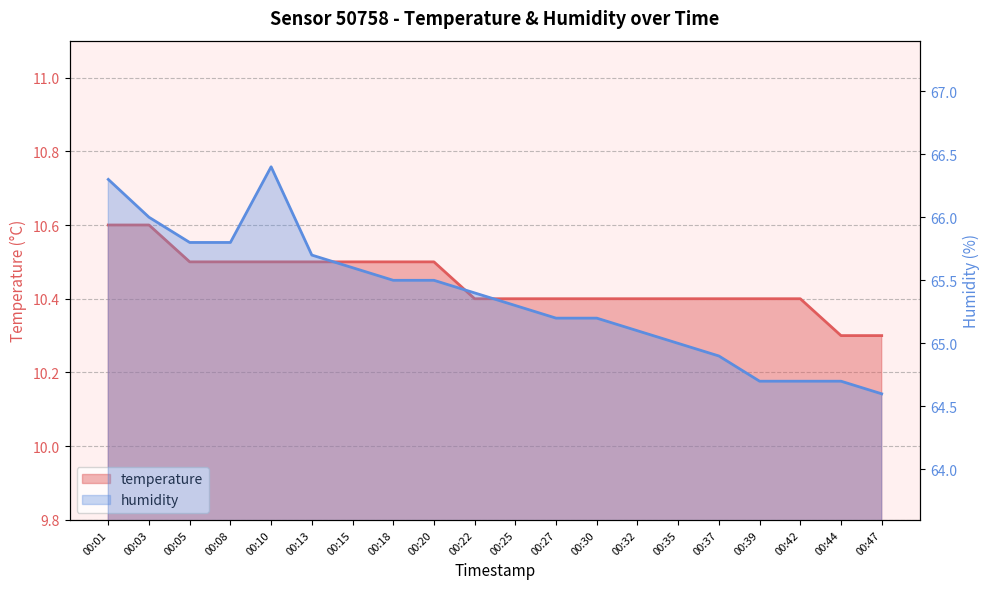

How many categories are shown in the chart?

20